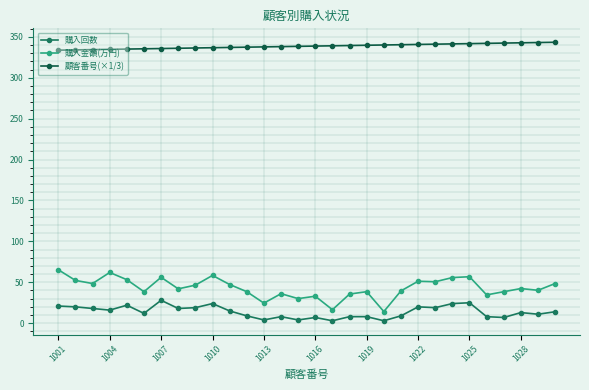

What is the value of the 購入回数 point at the 19th from the left?

8.0